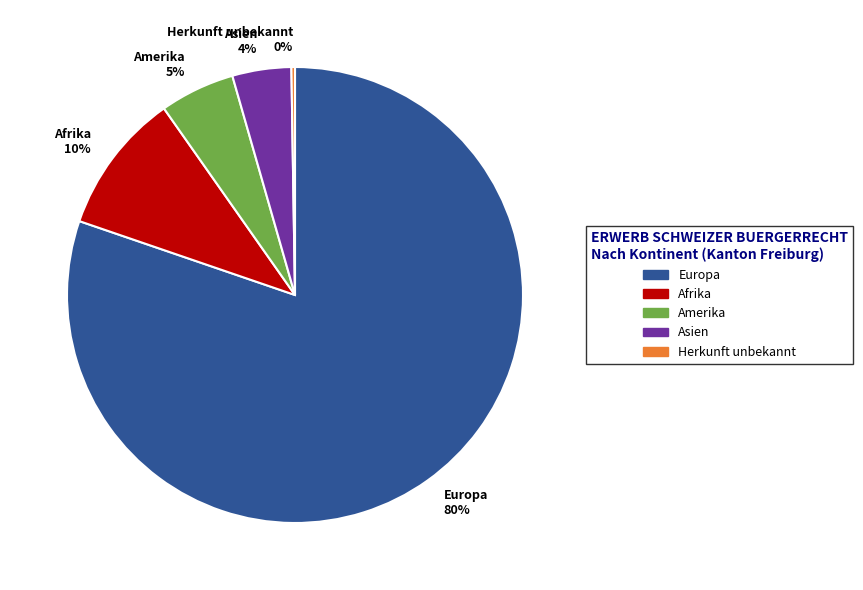

Which category has the biggest portion of the pie?

Europa